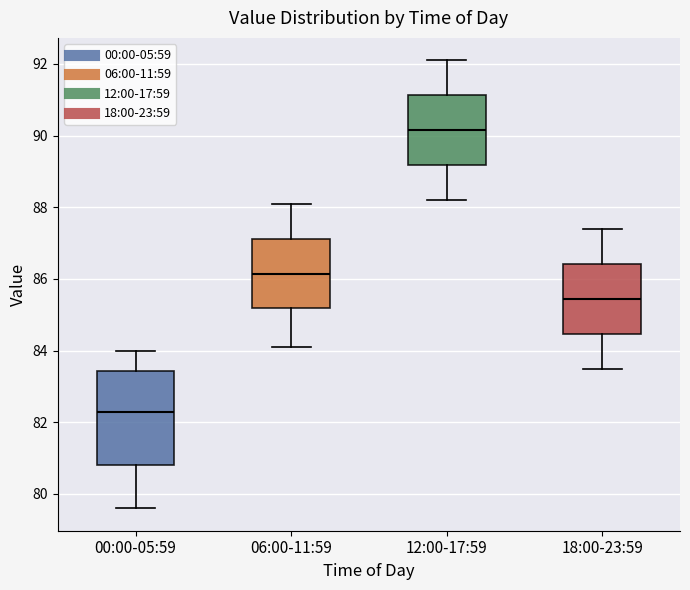

Reading left to right, transcribe this box plot: for each box, give where its median line is, the range the box spans, and where its two whiskers end, as read against the y-axis. The values are not printed on the chart, so give them approximately, as read against the axis.

00:00-05:59: median 82.4, box 80.8 to 83.4, whiskers 79.6 to 84.0
06:00-11:59: median 86.2, box 85.2 to 87.2, whiskers 84.2 to 88.2
12:00-17:59: median 90.2, box 89.2 to 91.2, whiskers 88.2 to 92.2
18:00-23:59: median 85.4, box 84.4 to 86.4, whiskers 83.6 to 87.4